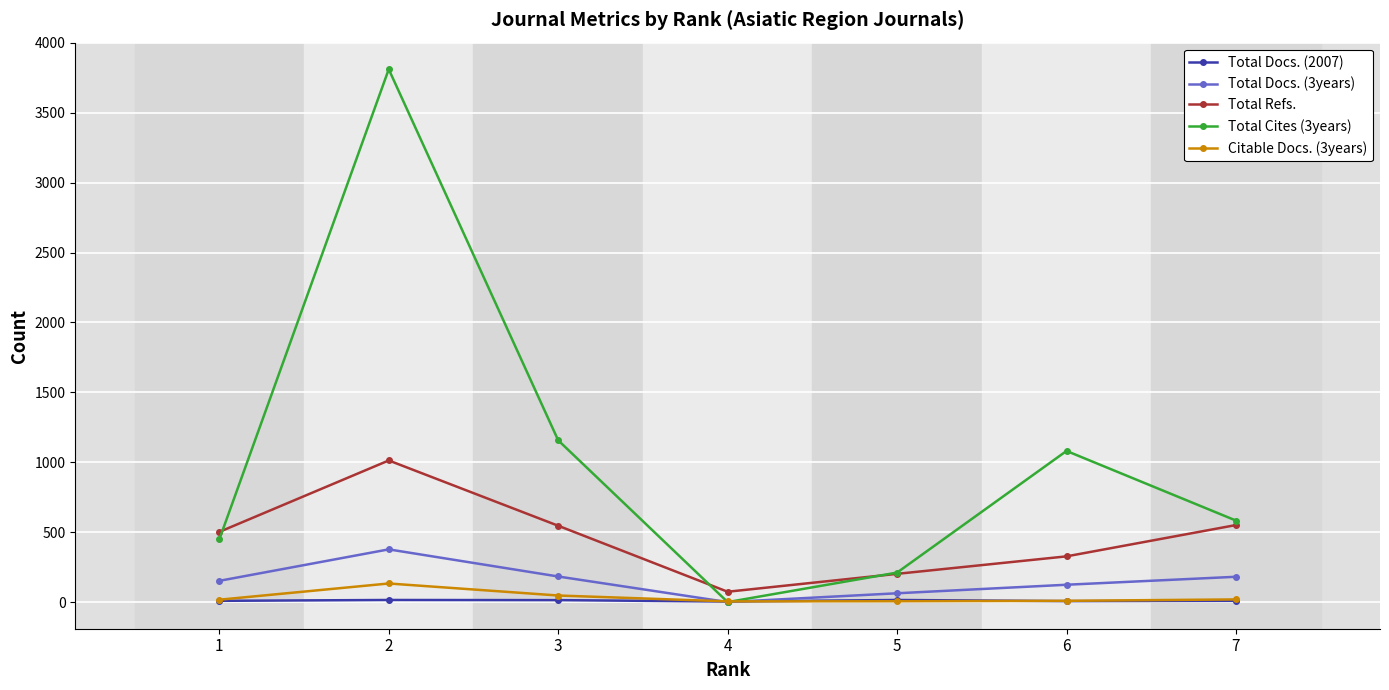

The value of Total Cites (3years) at 3 is 1157. True or false?

True